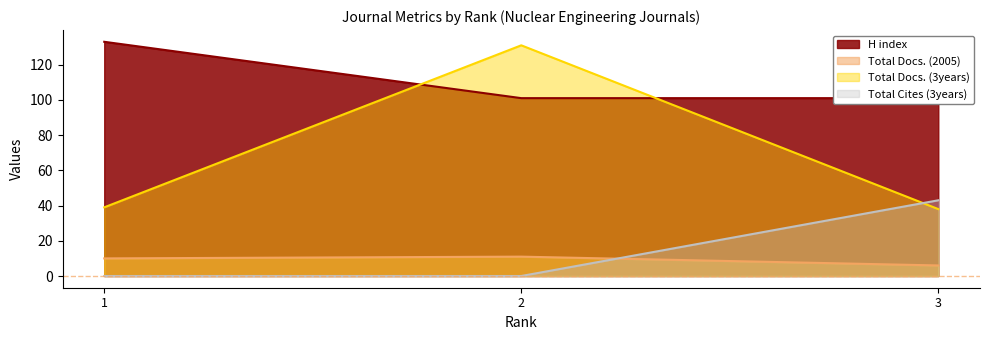

Does the chart display data point markers on the line(s)?

No